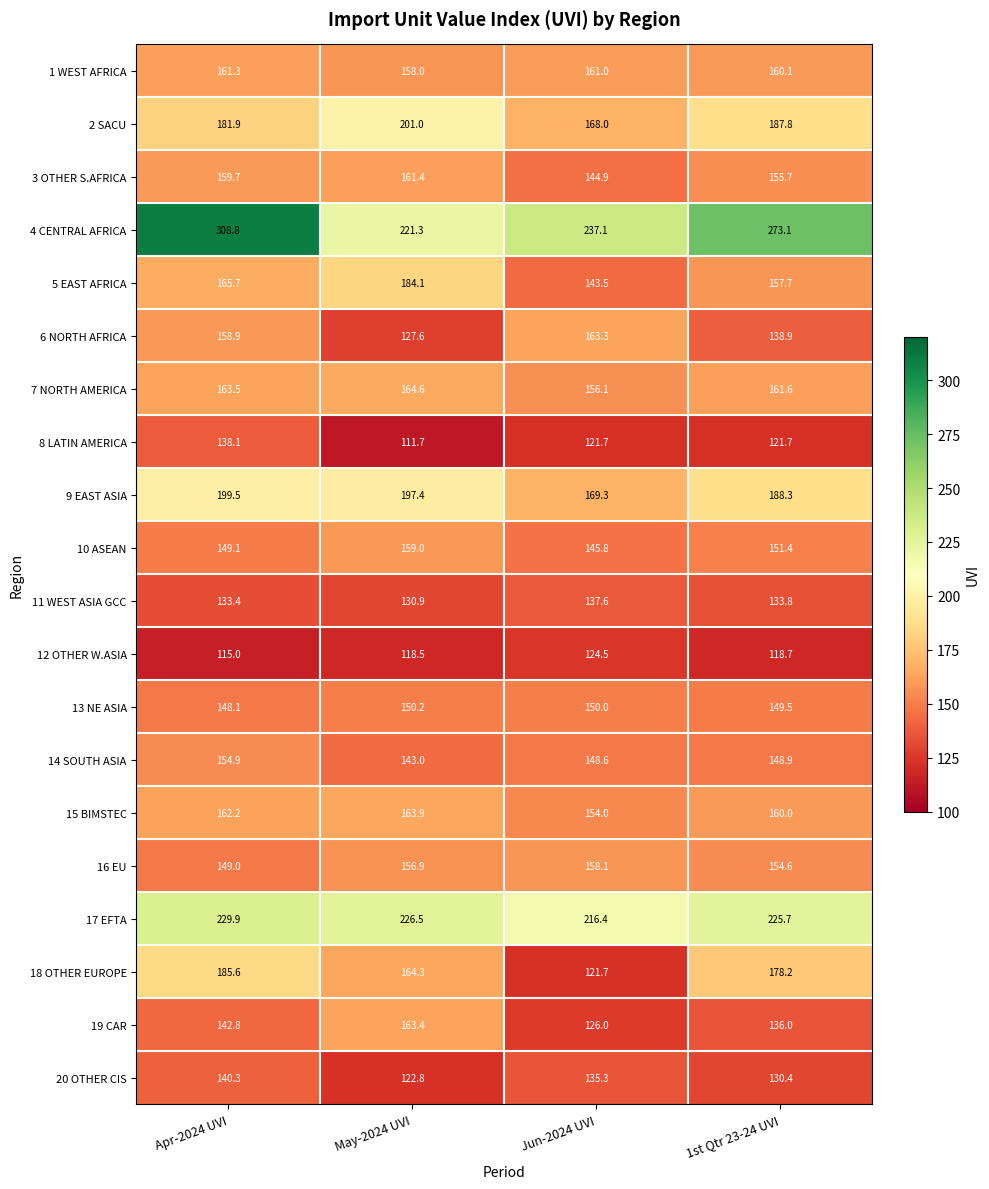

Which series has the largest range (max minus min)?

4 CENTRAL AFRICA